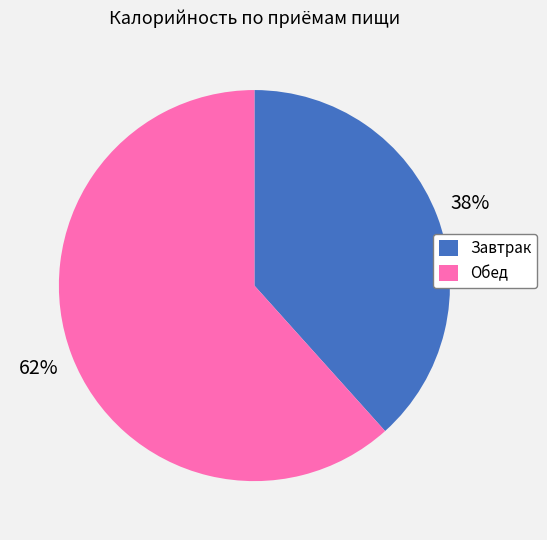

Count the number of slices in the pie.

2